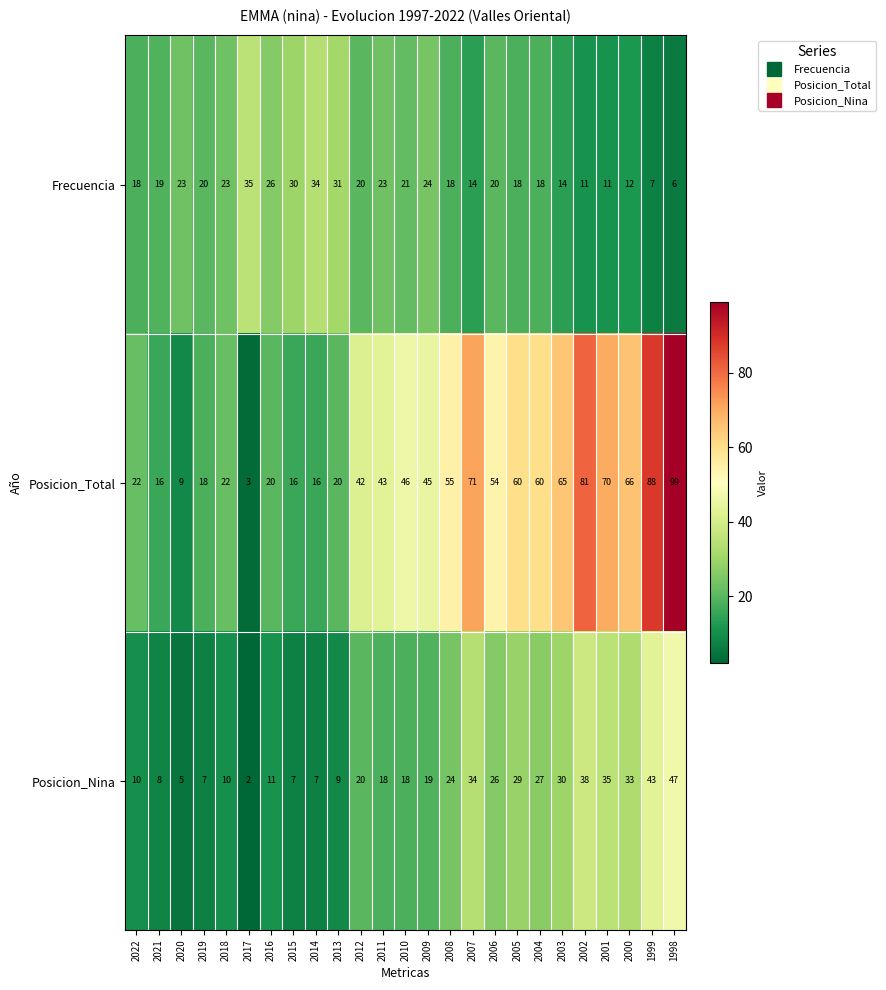

What is the smallest value displayed?

2